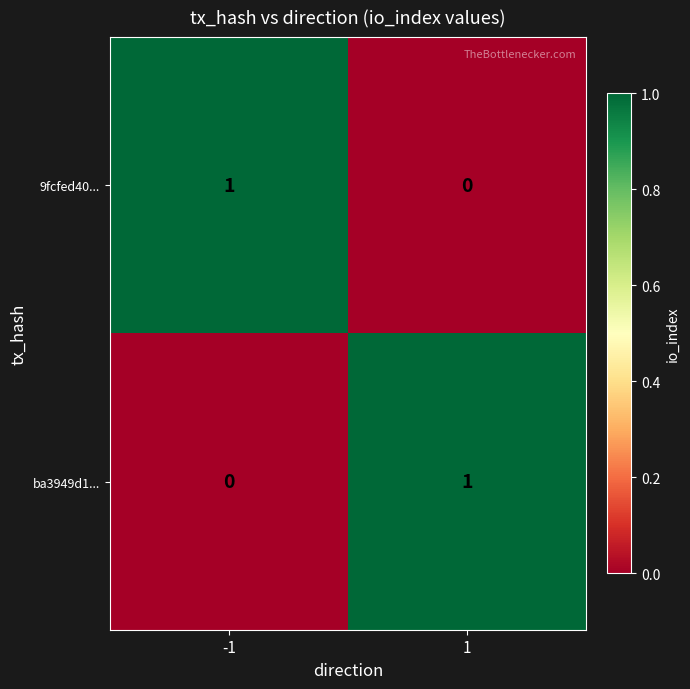

The ba3949d1... series shows 2 at 1. True or false?

False